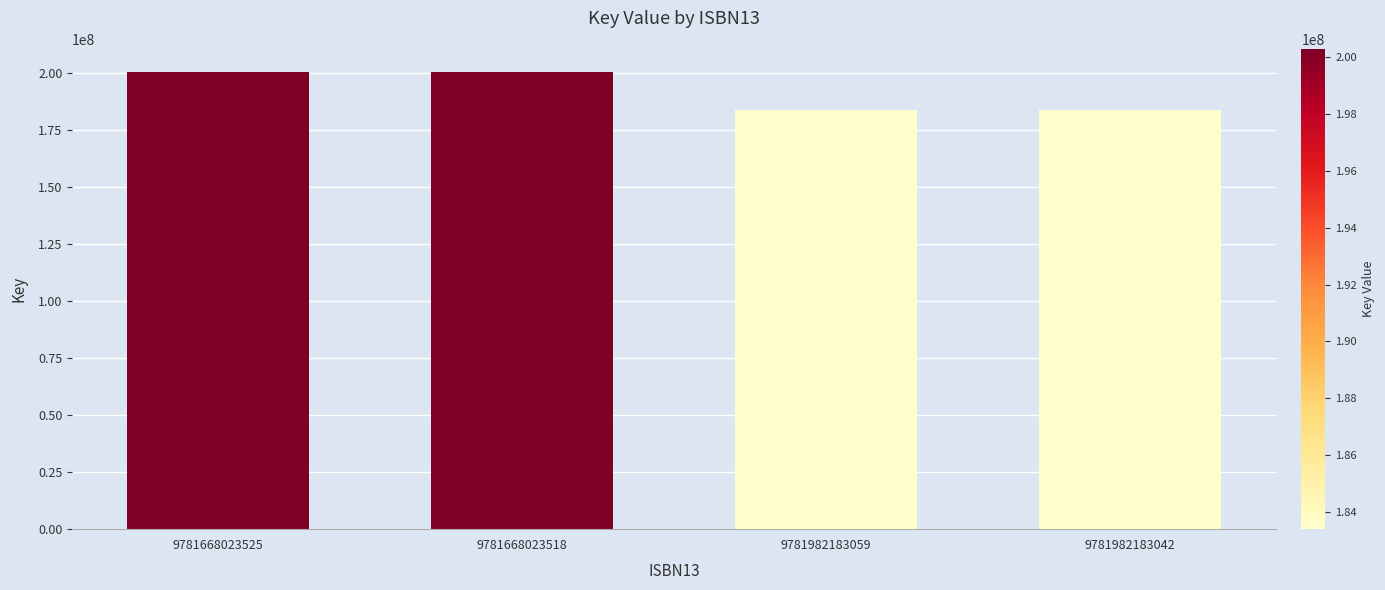

Is it true that the value at 9781668023518 is 200280666?

True